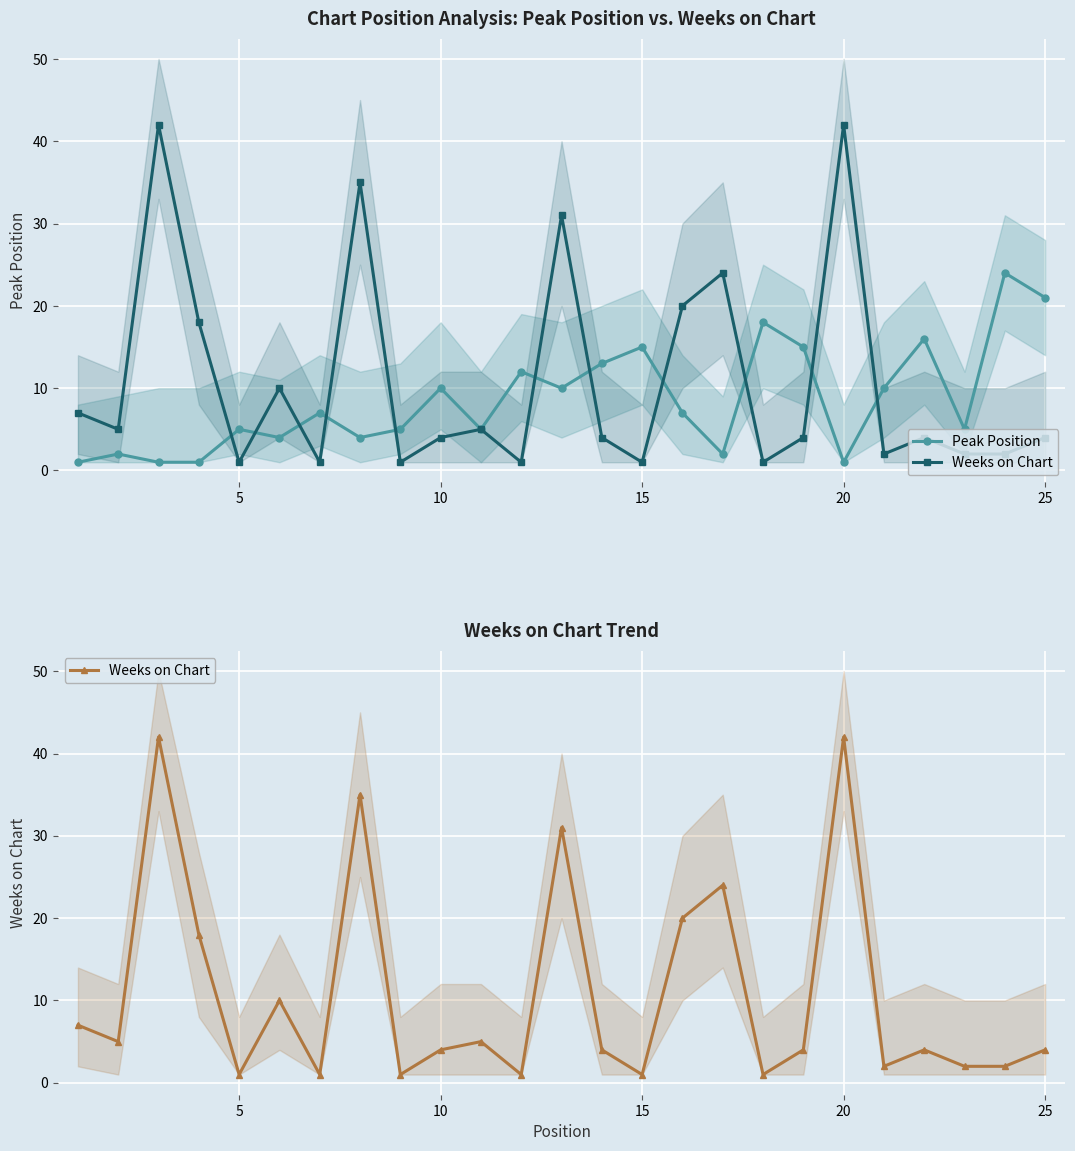

How many data points does each series have?

25